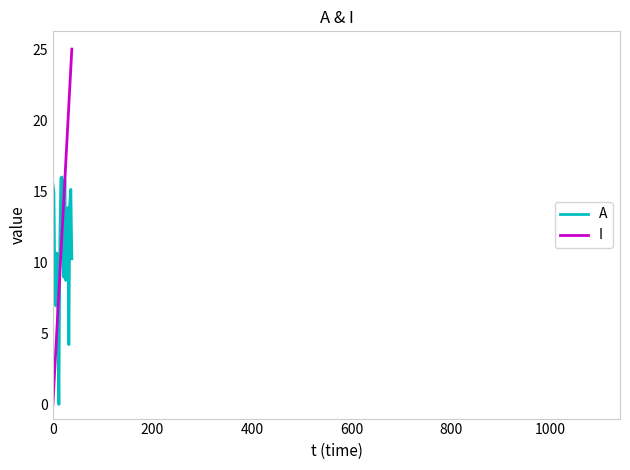

Which series has the largest range (max minus min)?

I